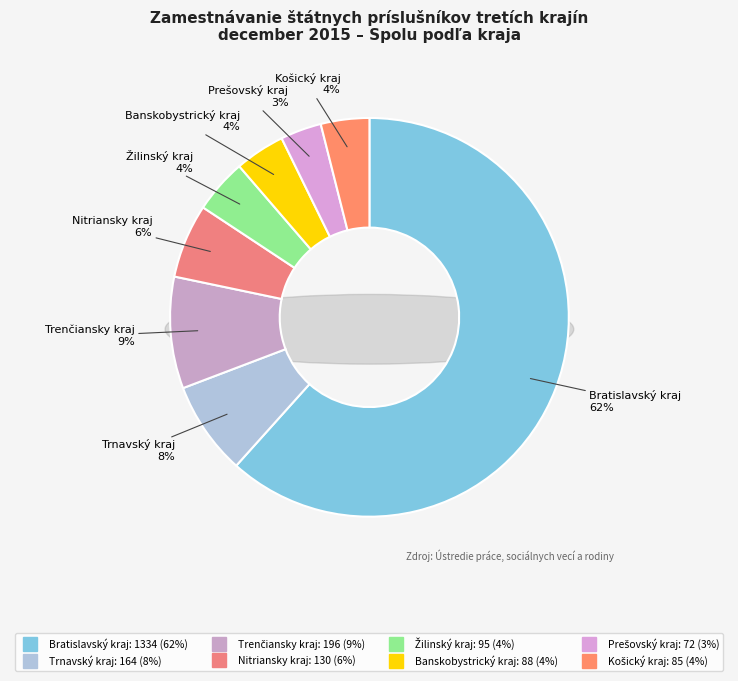

The Banskobystrický kraj slice represents 1% of the pie. True or false?

False